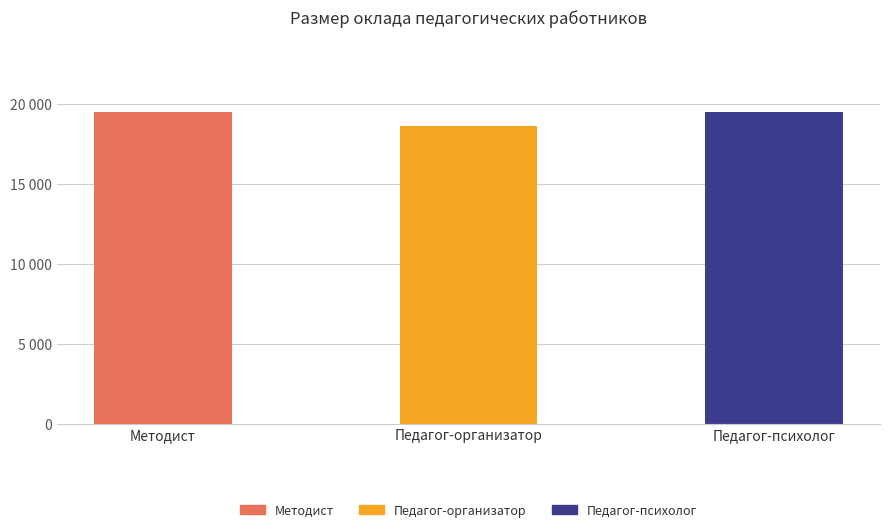

The value at Методист is 19490. True or false?

True